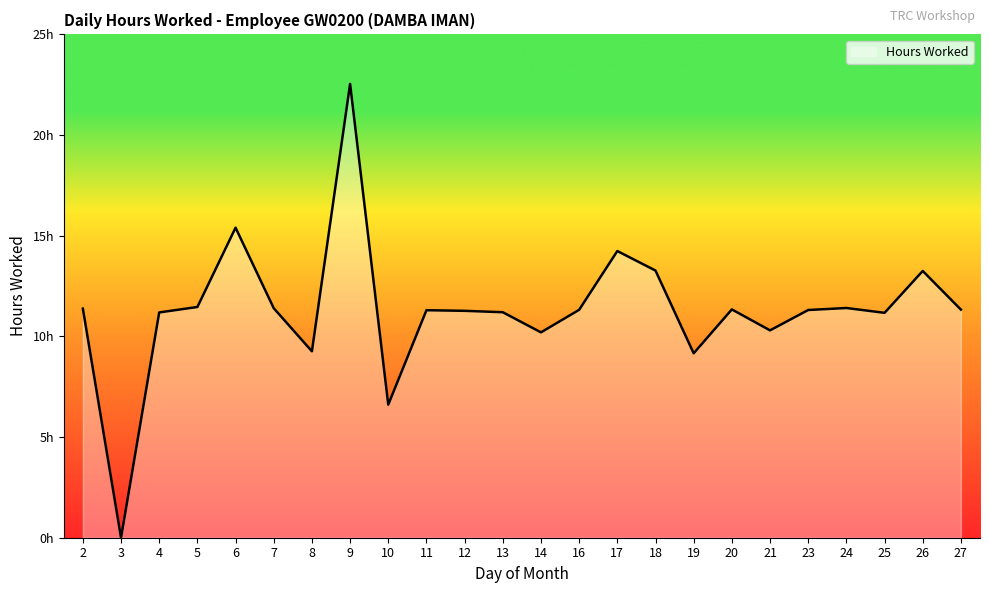

Rank the categories by value from highest to lowest.

9, 6, 17, 18, 26, 5, 24, 7, 2, 20, 27, 16, 23, 11, 12, 13, 4, 25, 21, 14, 8, 19, 10, 3